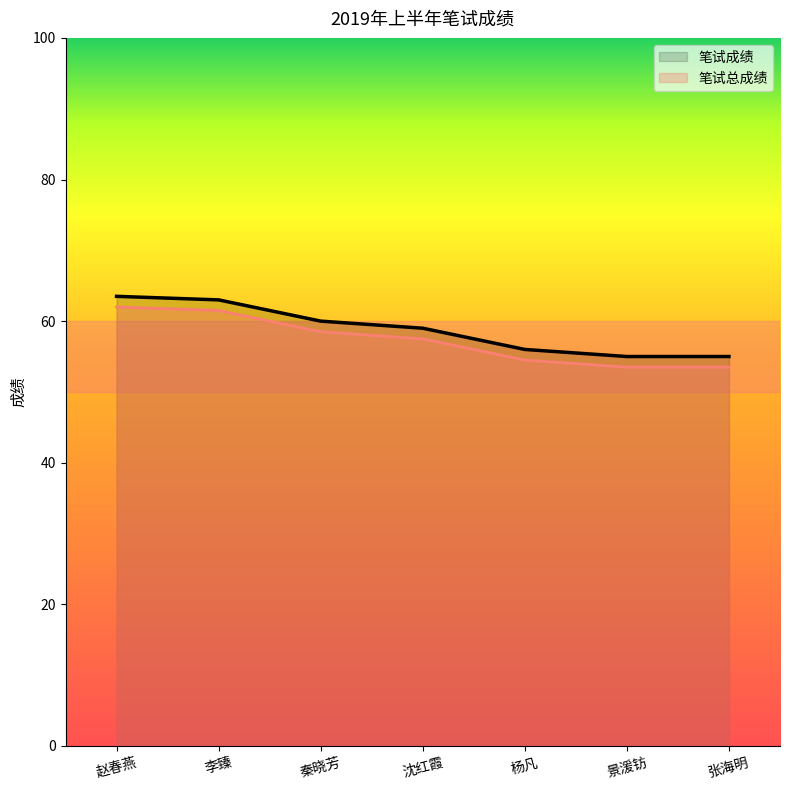

What is the total value across all series at 李臻?

124.5